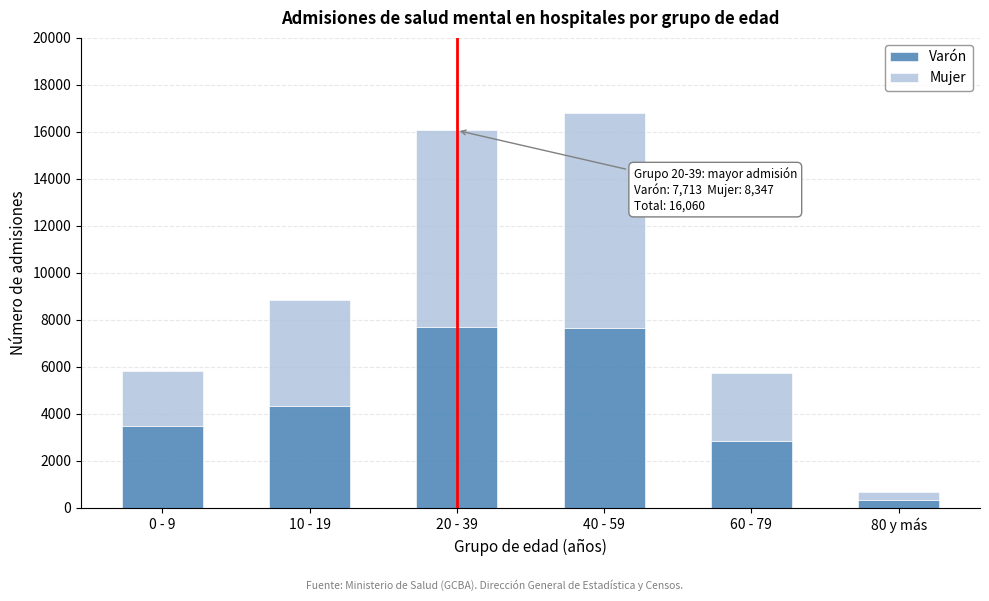

What is the difference between the maximum and second lowest values in the Varón series?

4865